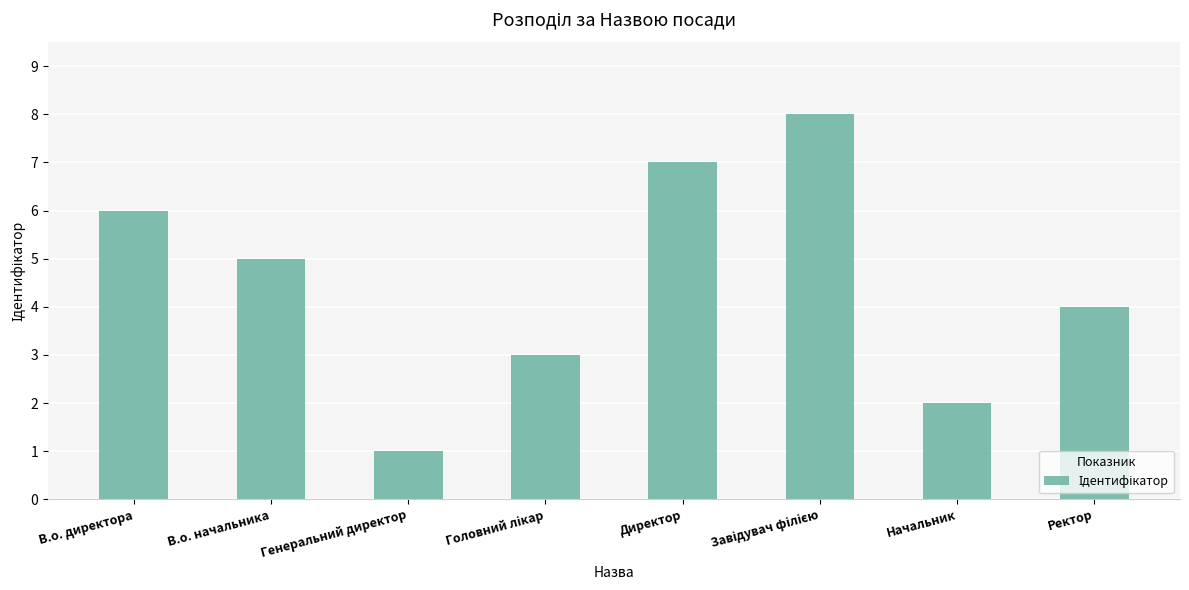

The value at Ректор is 4. True or false?

True